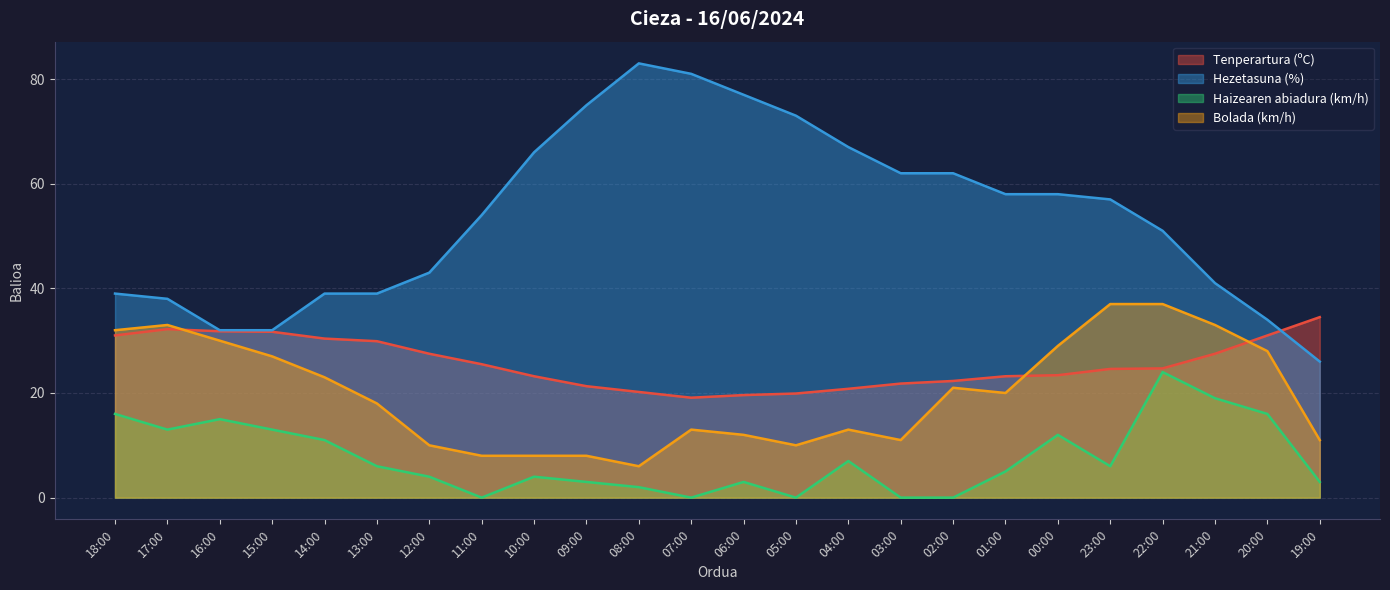

What is the difference between the maximum and minimum values in the Haizearen abiadura (km/h) series?

24.0